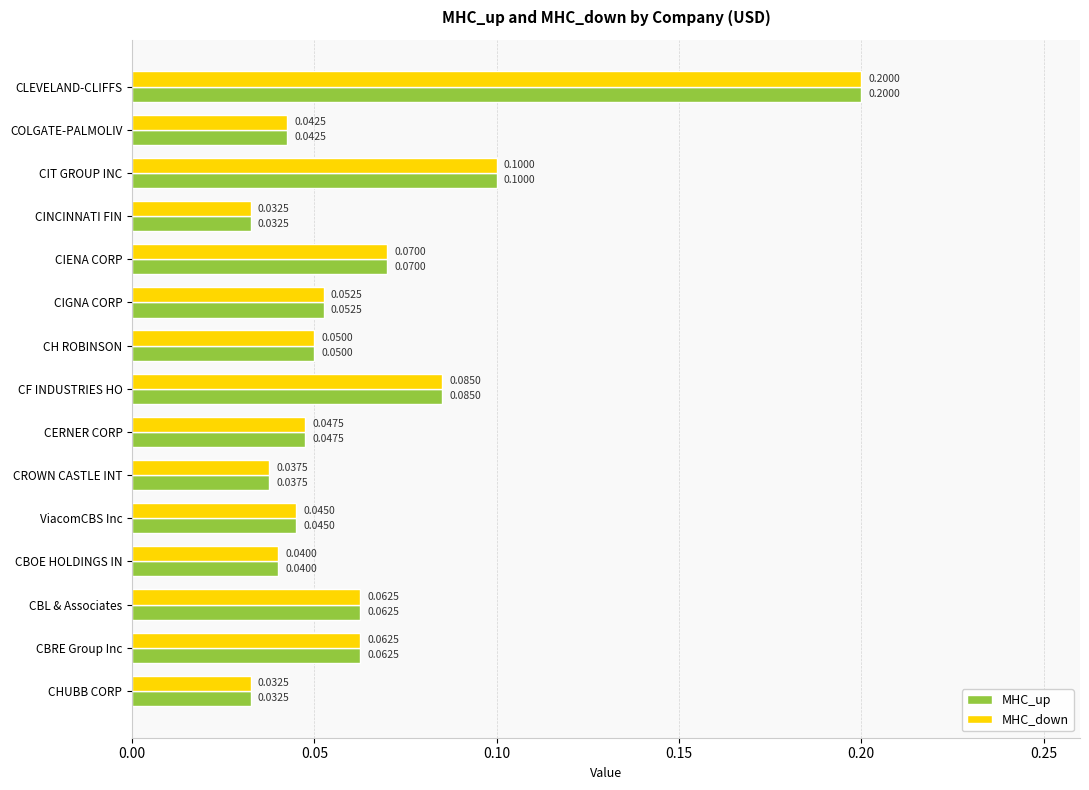

Is the value of MHC_down at CIENA CORP greater than the value of MHC_up at ViacomCBS Inc?

Yes